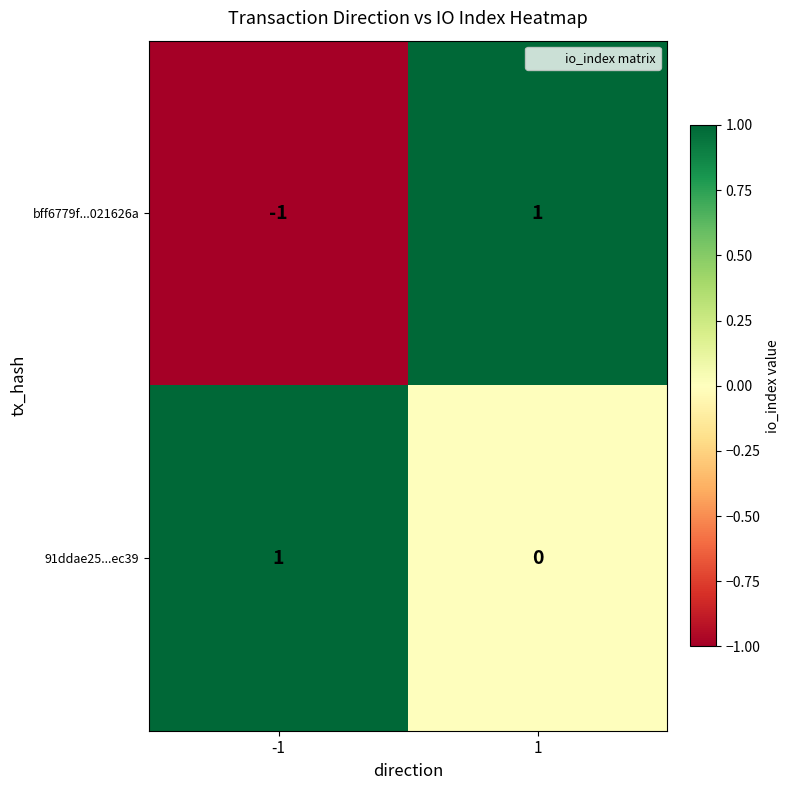

How many values in bff6779f...021626a are above zero?

1